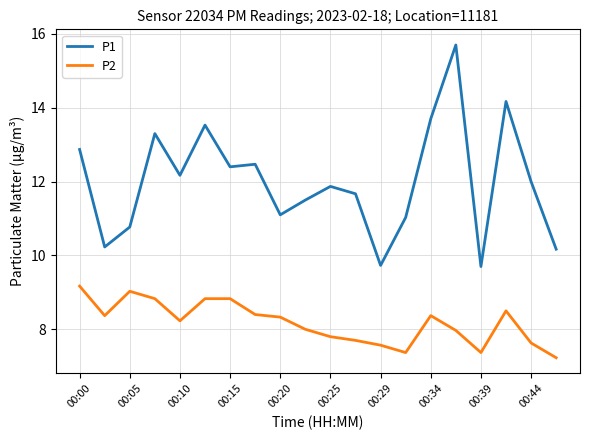

True or false: P2 and P1 intersect in this chart.

False